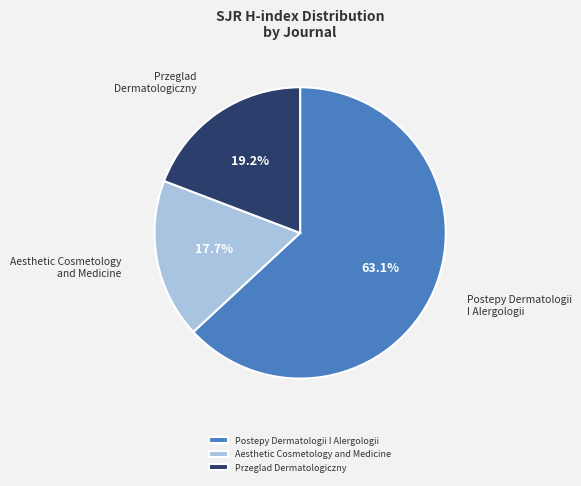

How many segments does this pie chart have?

3